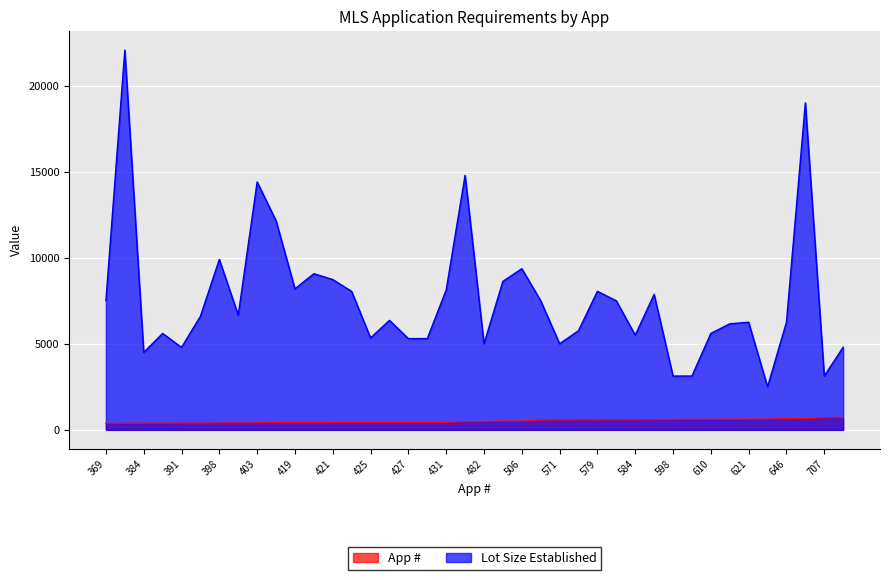

The value of App # at 622 is 622. True or false?

True